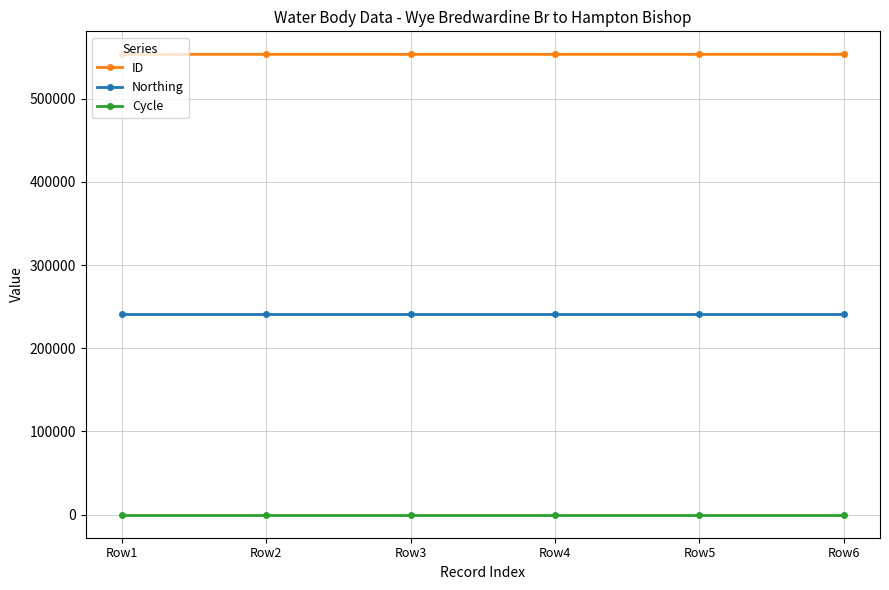

True or false: Cycle and Northing cross at least once.

False